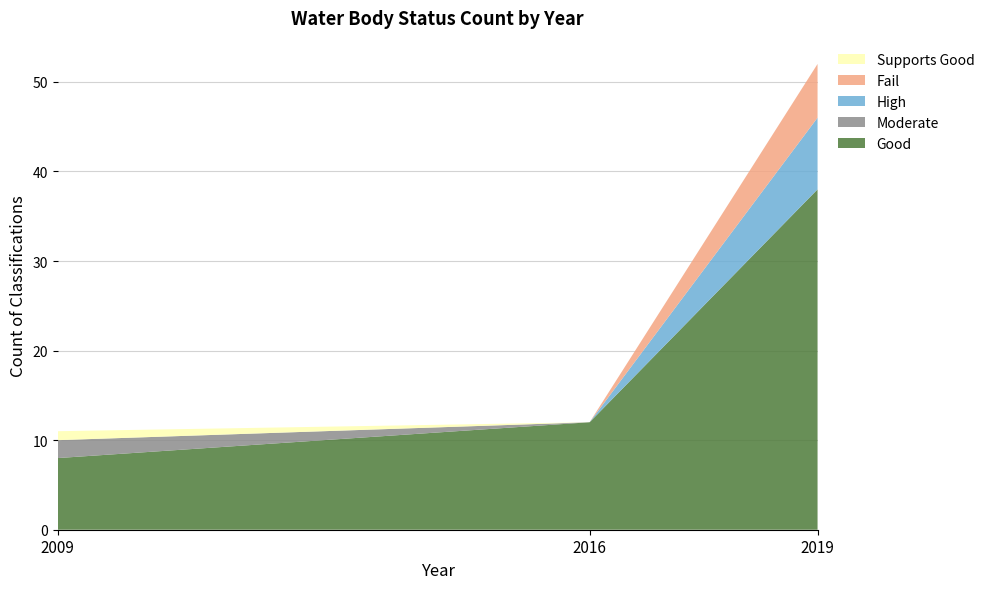

What is the total value across all series at 2016?

12